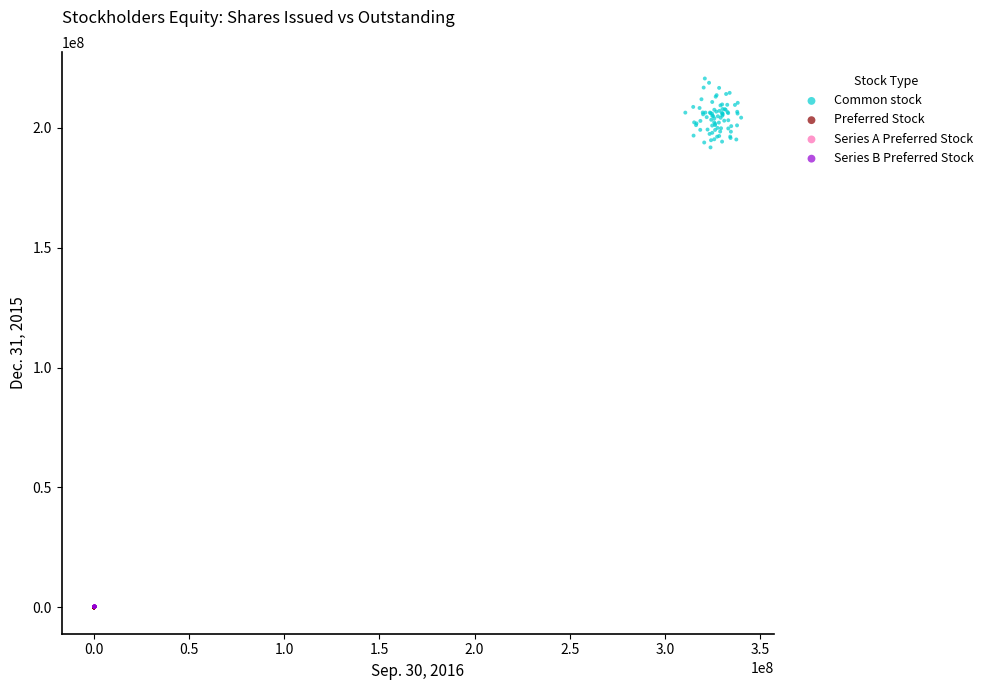

Which series reaches the maximum Y coordinate?

Common stock